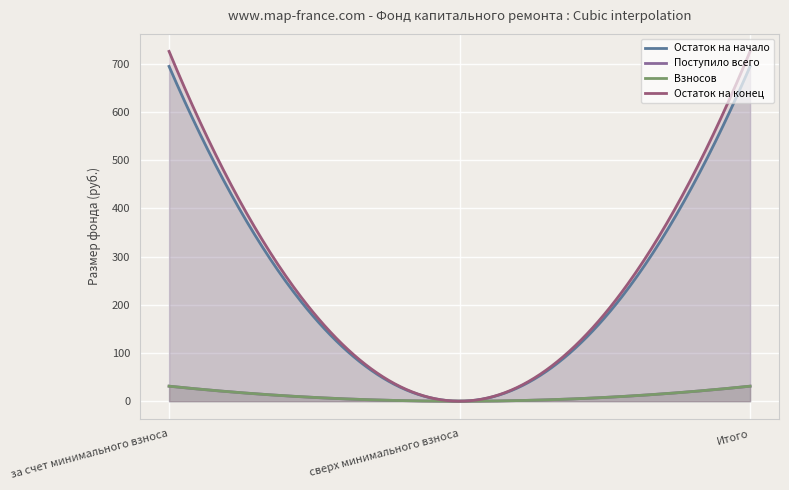

How many data points in Поступило всего are above 31?

2